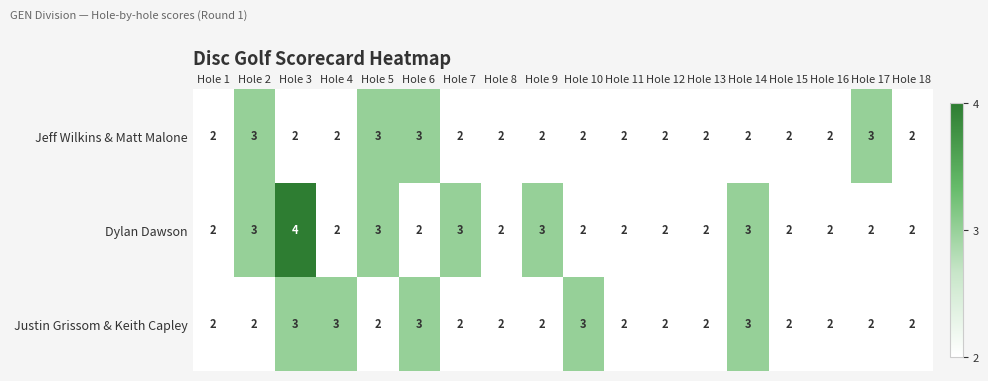

The value of Justin Grissom & Keith Capley at Hole 10 is 3. True or false?

True